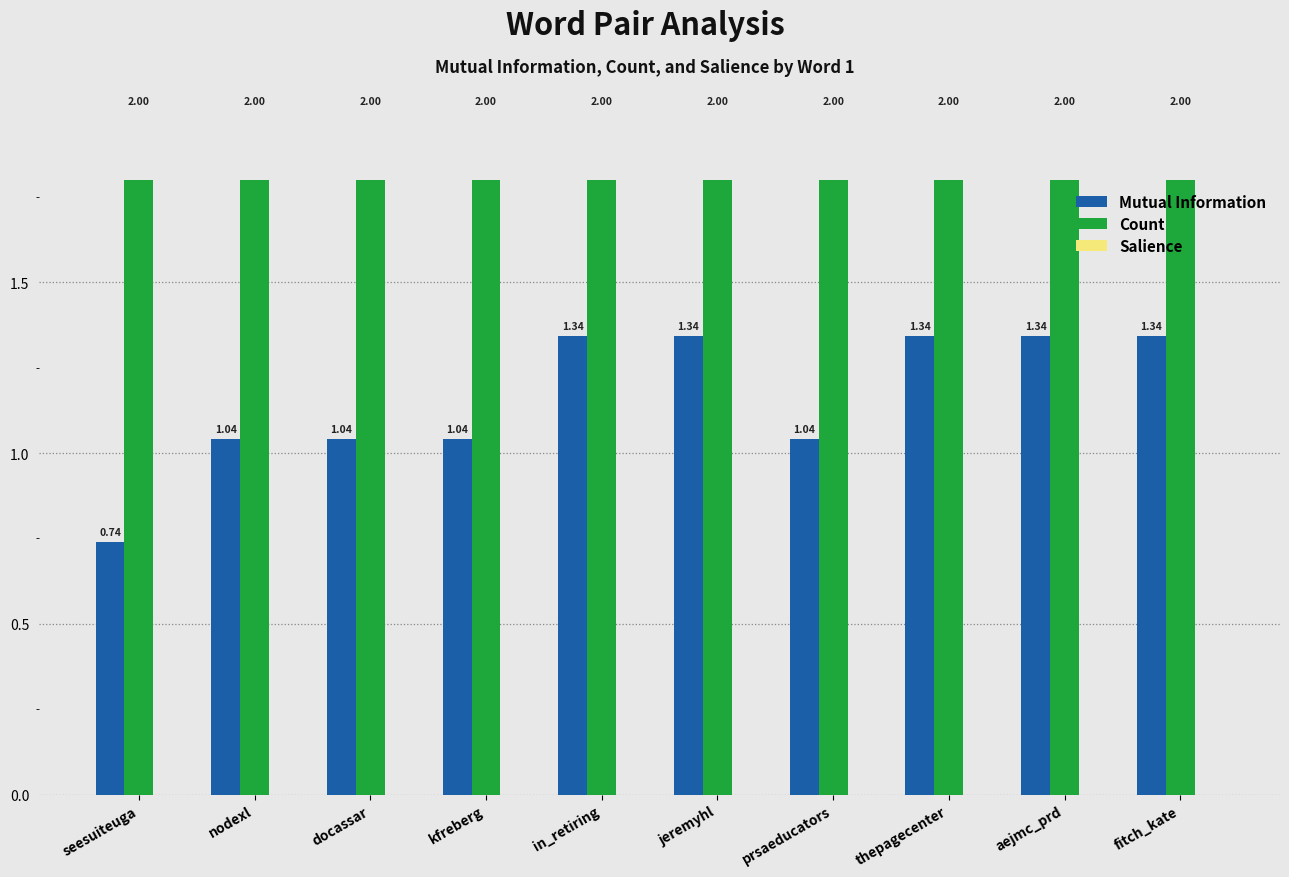

What is the difference between the highest and lowest values at docassar?

2.0